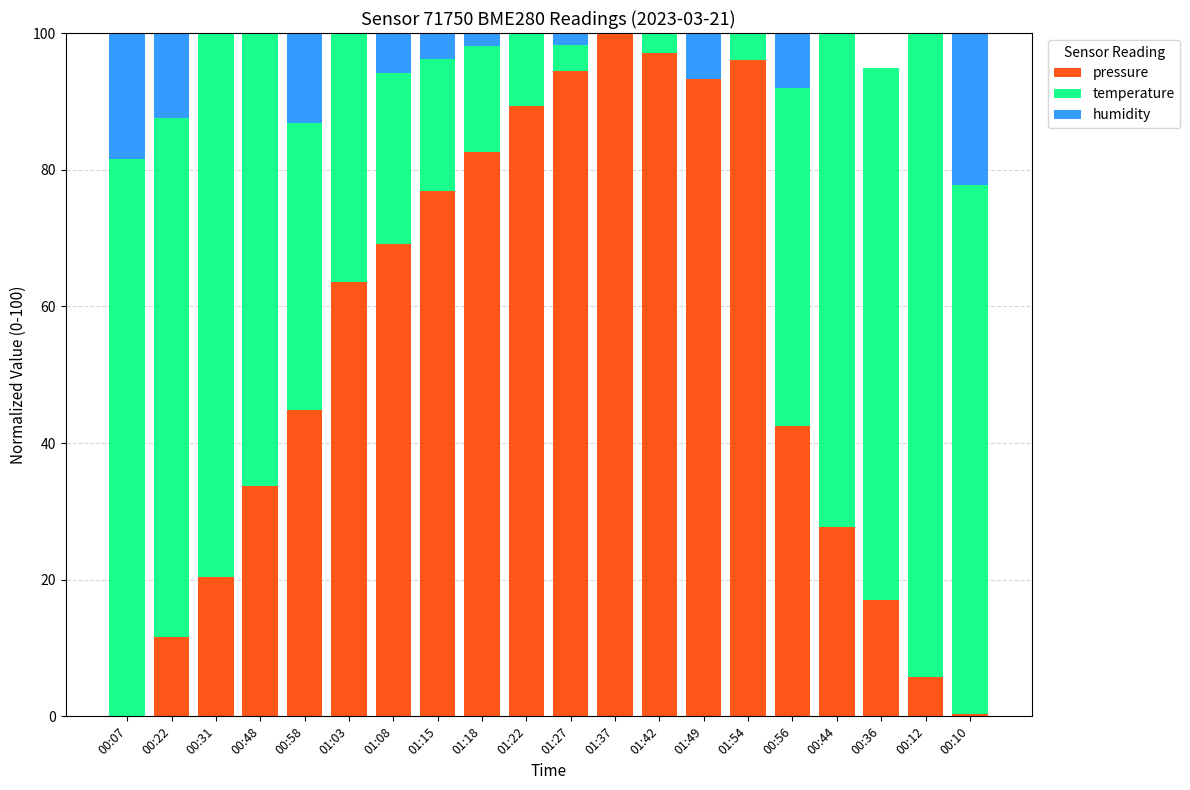

Which label corresponds to the largest value in the chart?

01:37